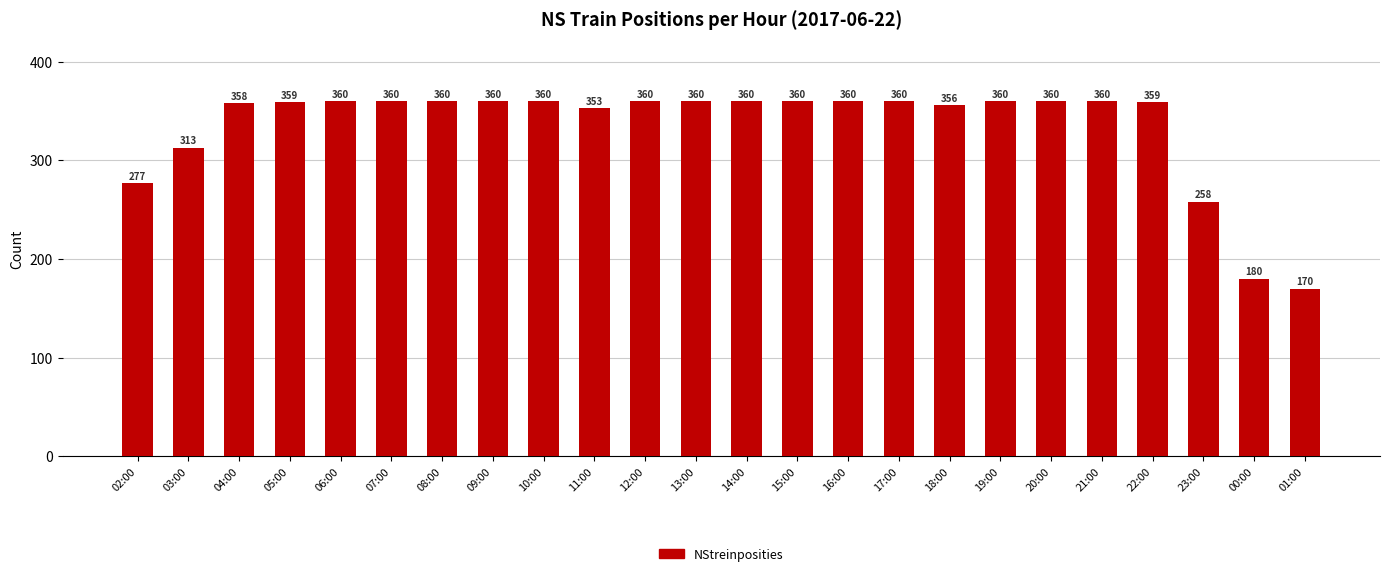

Does the chart contain any negative values?

No